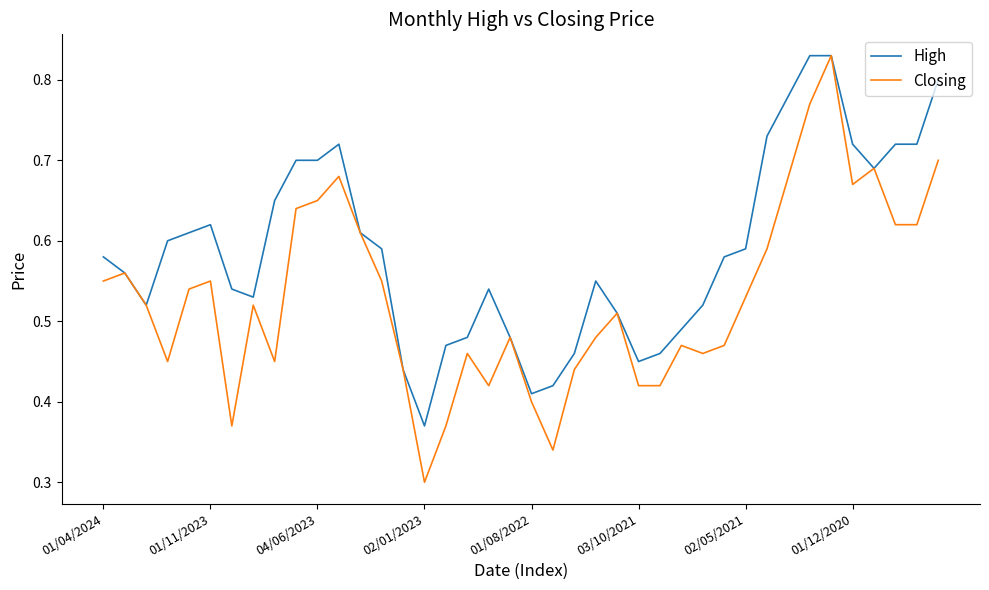

Rank the series by their average value, from lowest to highest.

Closing, High